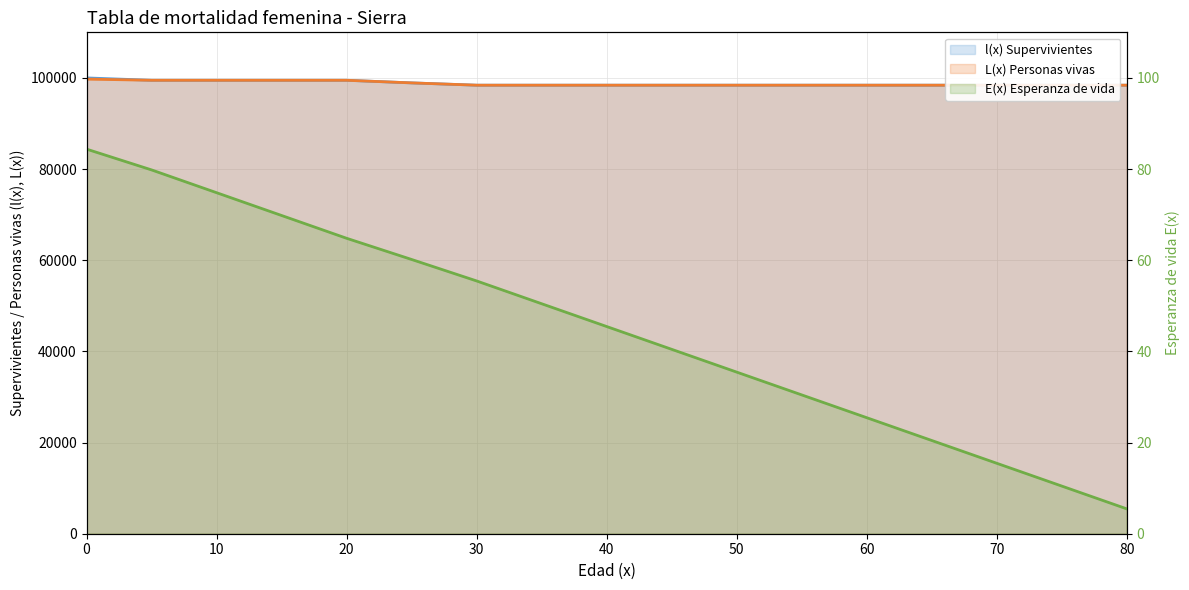

Is it true that l(x) Supervivientes equals 98403.8 at 40?

True